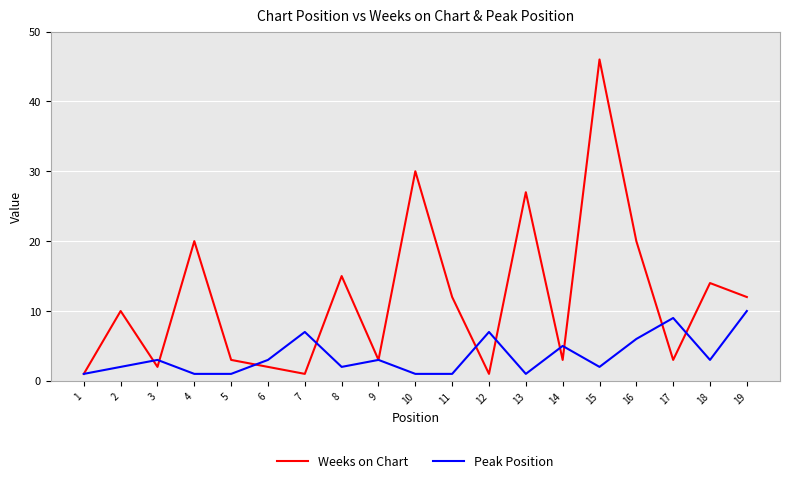

What is the spread (max minus min) of values at 7?

6